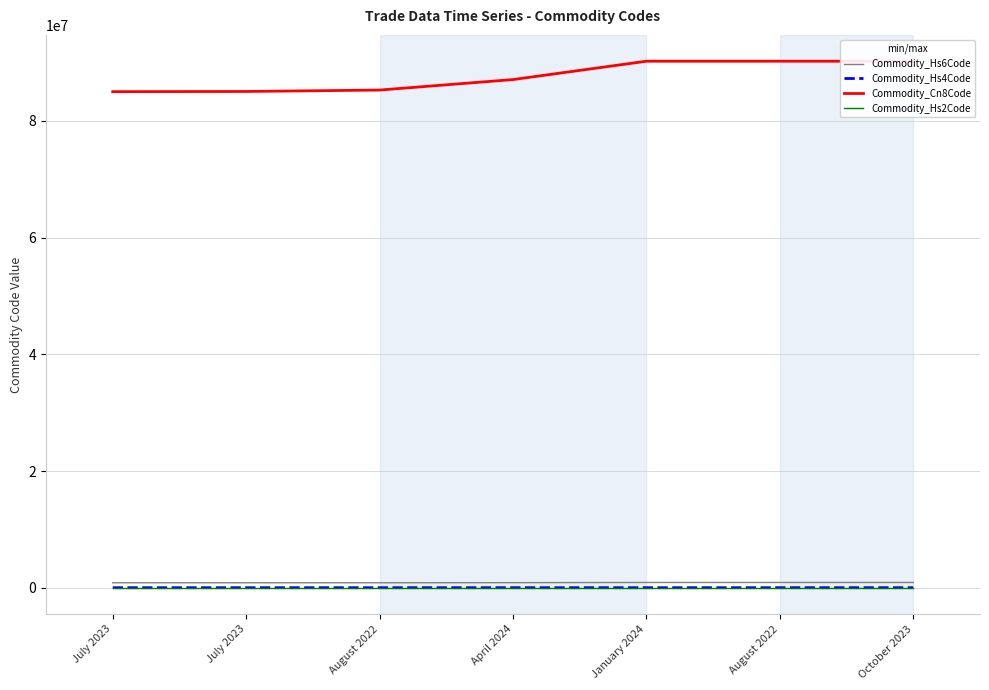

The Commodity_Hs6Code series shows 902300 at January 2024. True or false?

True